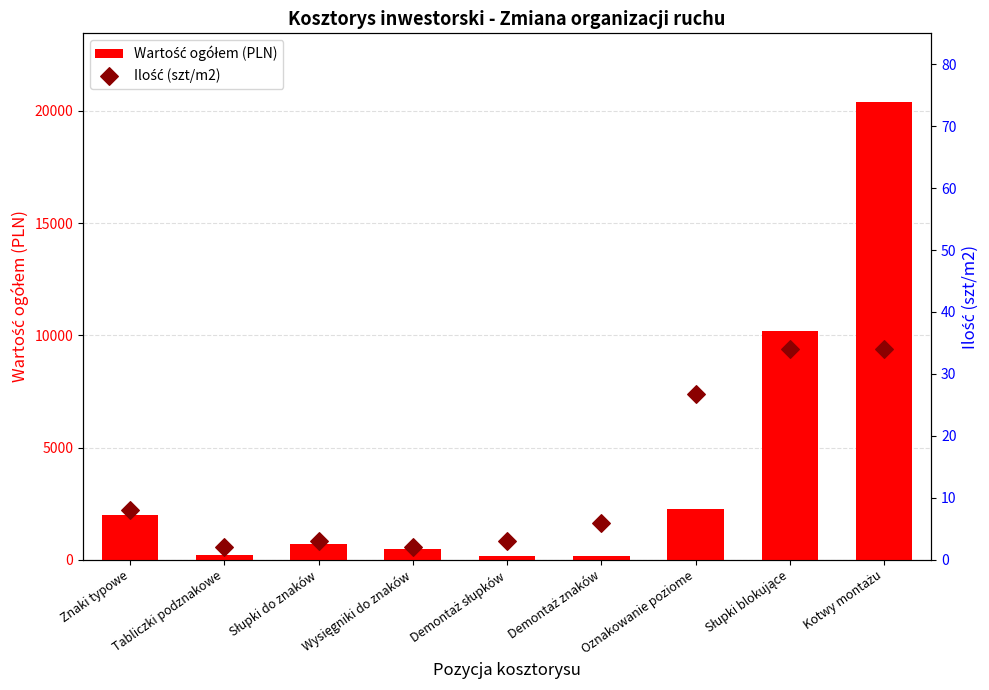

Which series reaches the minimum Y coordinate?

Ilość (szt/m2)